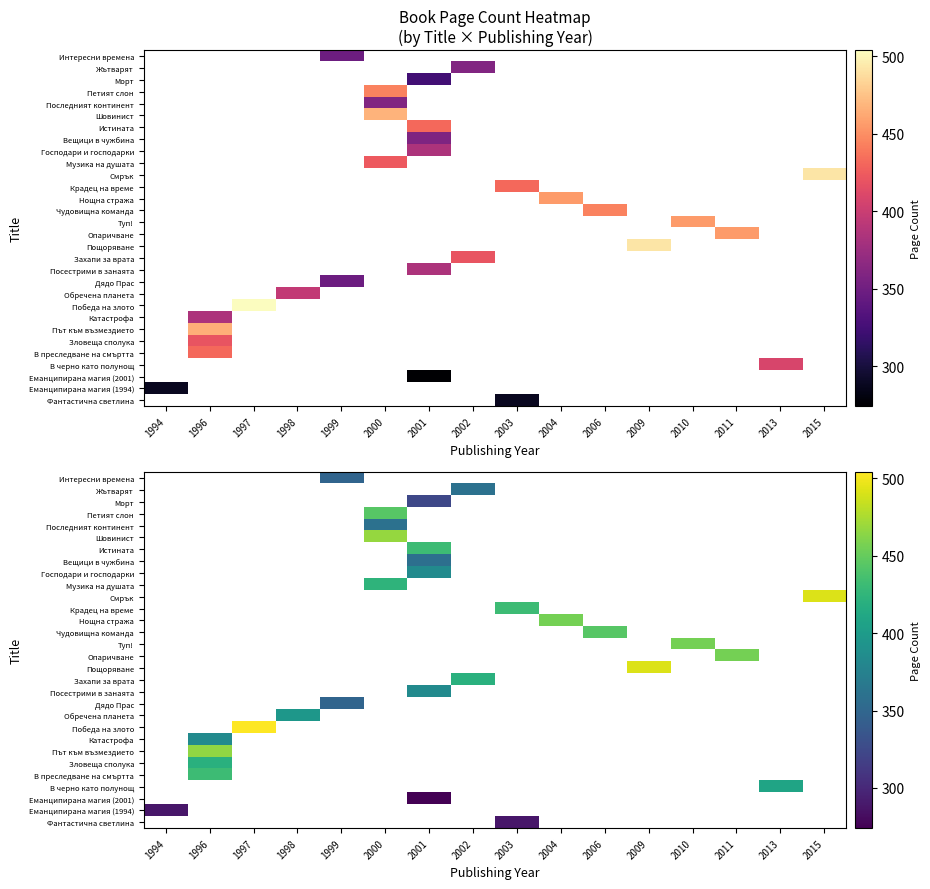

How many categories are shown in the chart?

16